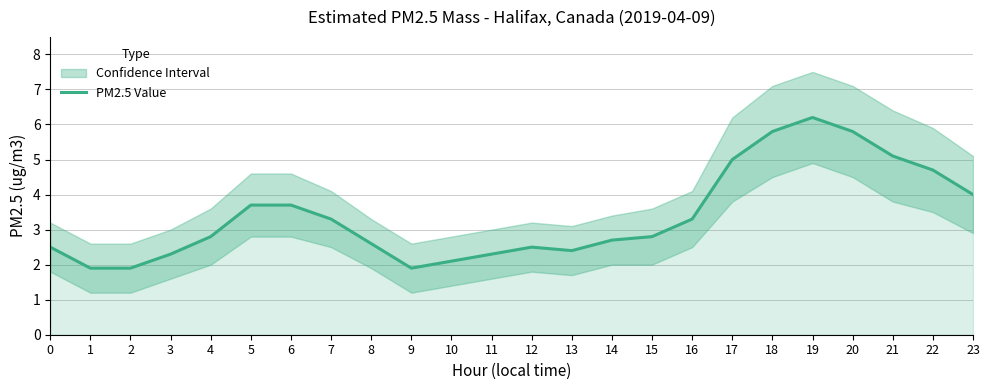

At which label is the value closest to 4?

23